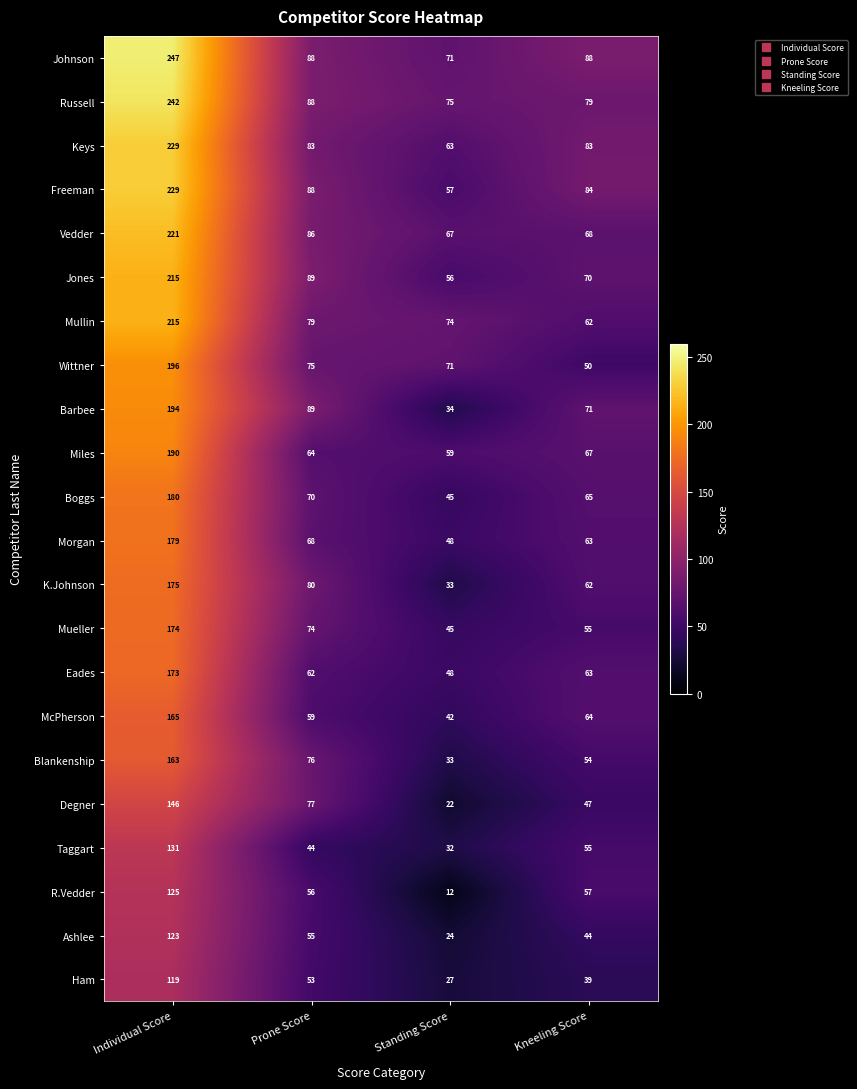

Where does the Barbee series first go above 89?

Individual Score